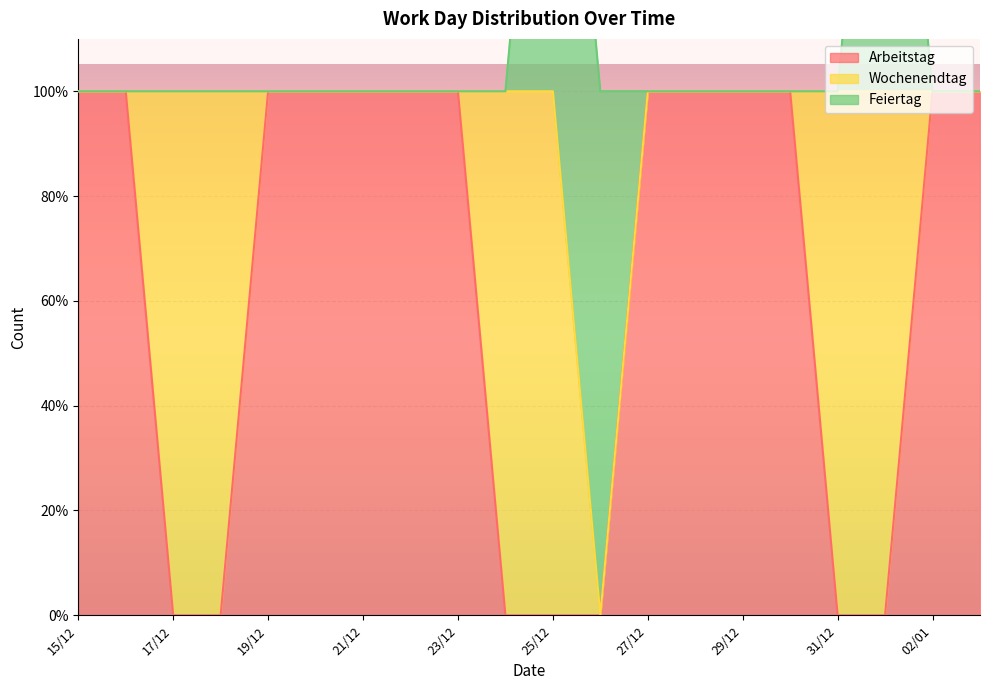

What is the spread (max minus min) of values at 15/12?

1